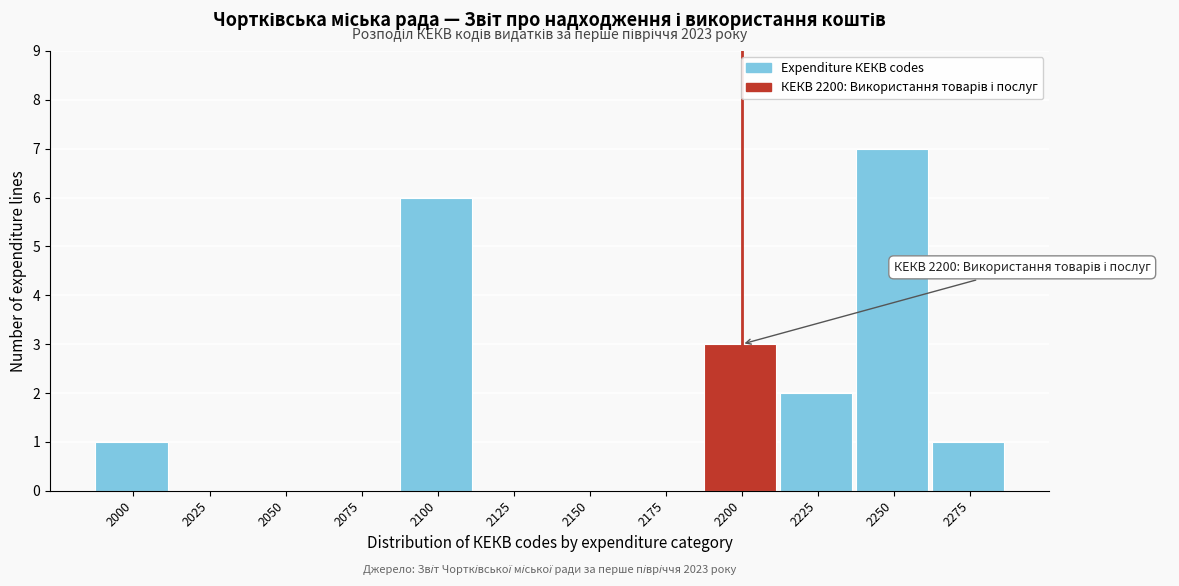

Reading left to right, list all the values displayed in this chart.

2000=1	2025=0	2050=0	2075=0	2100=6	2125=0	2150=0	2175=0	2200=3	2225=2	2250=7	2275=1